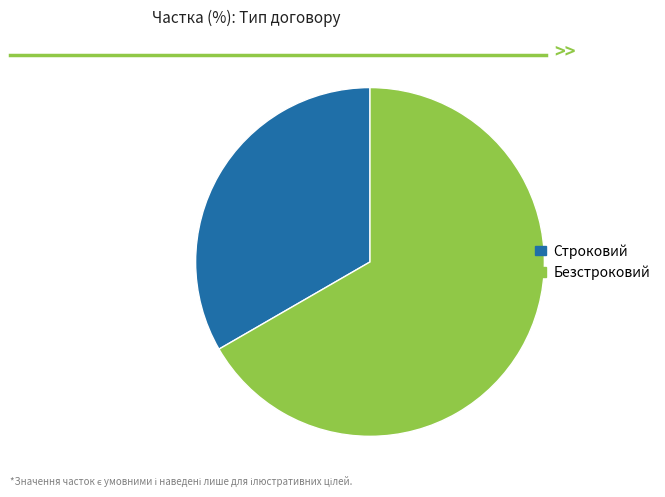

Is it true that Строковий is 26% of the pie?

False